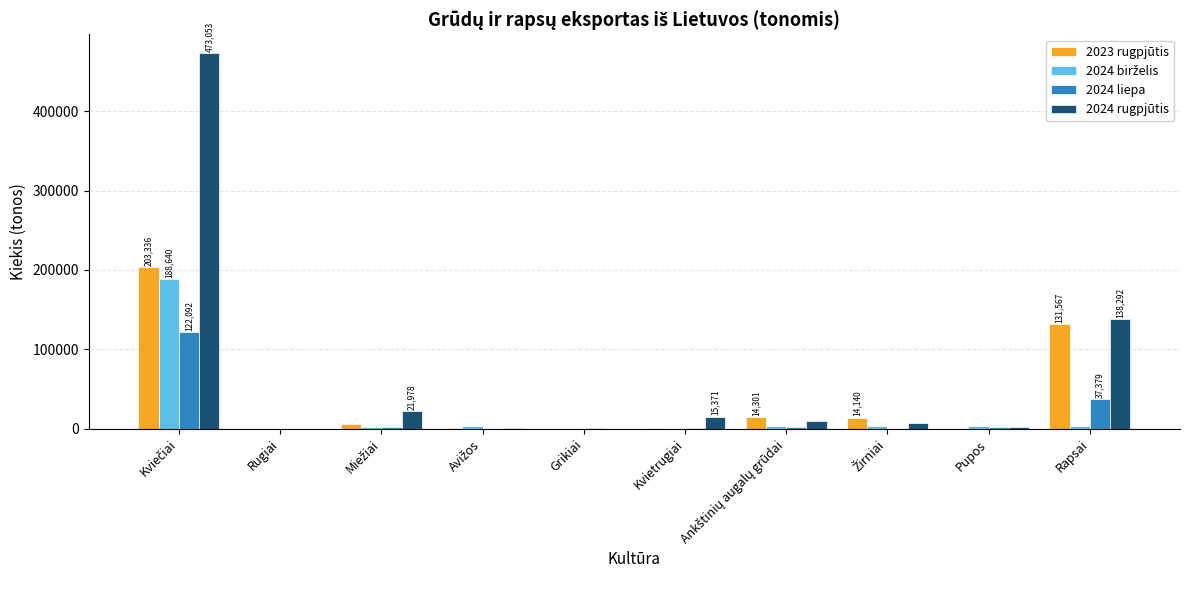

Which series has the largest total across all categories?

2024 rugpjūtis